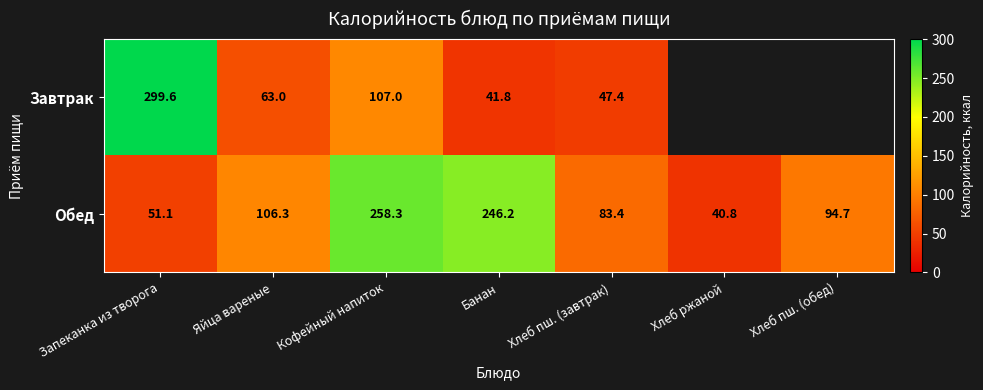

How many data points does each series have?

7